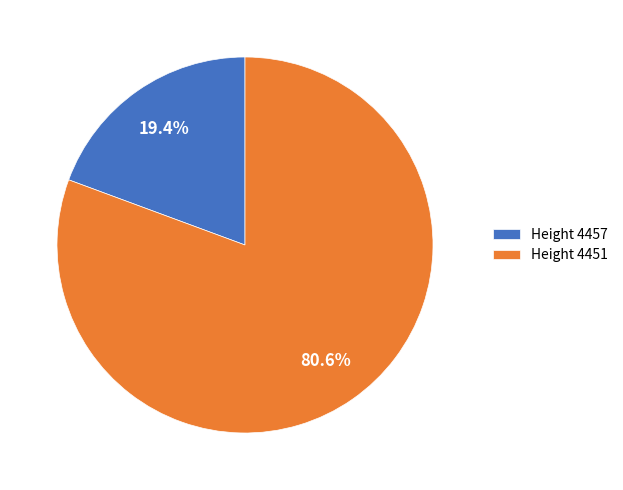

What is the majority slice?

Height 4451